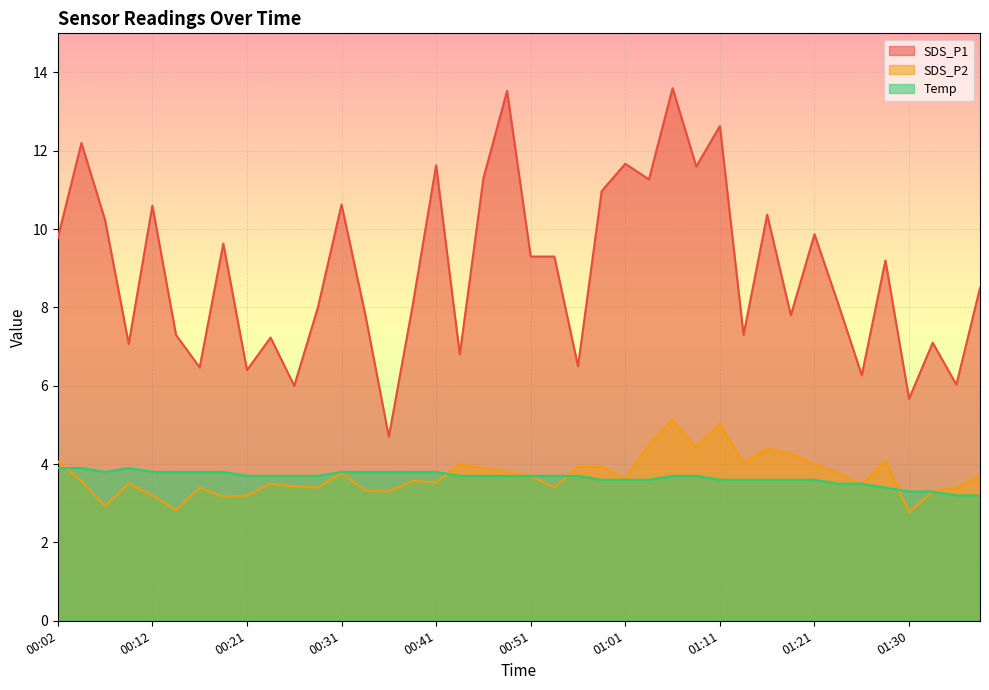

How many lines are shown in the chart?

3